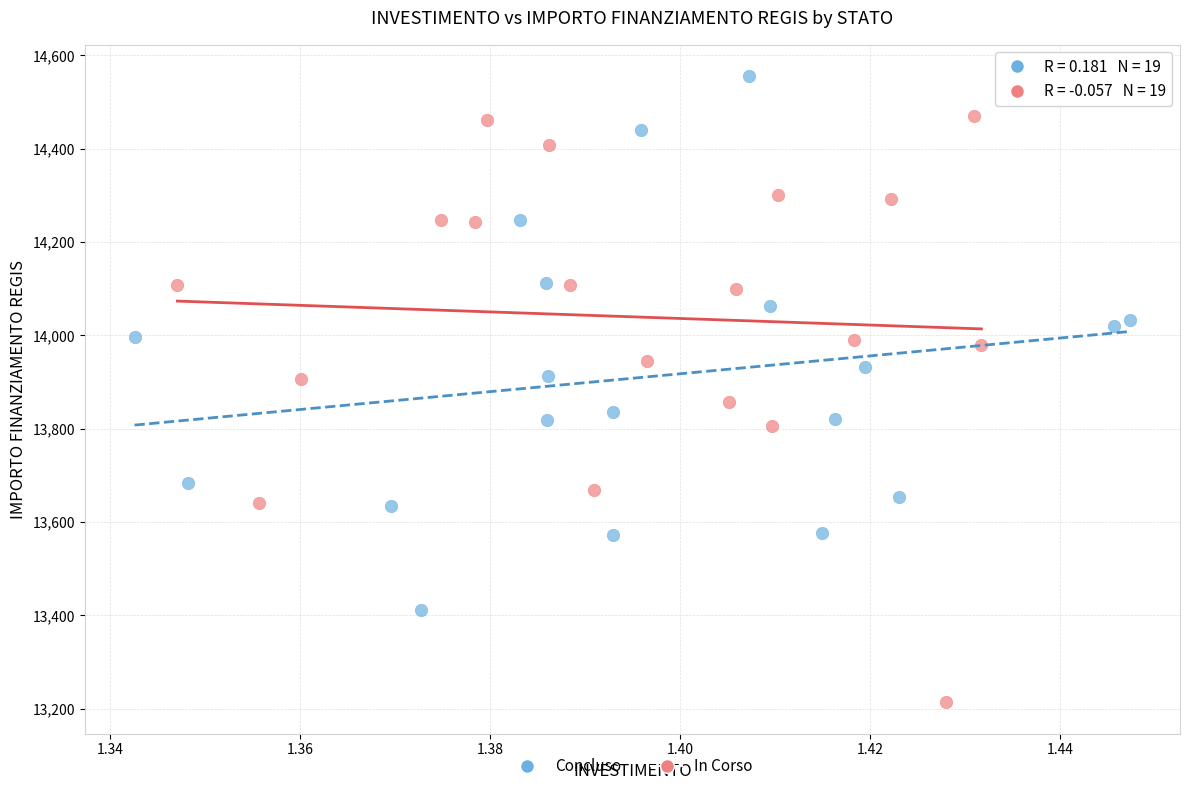

Which series contains the lowest Y value?

In Corso